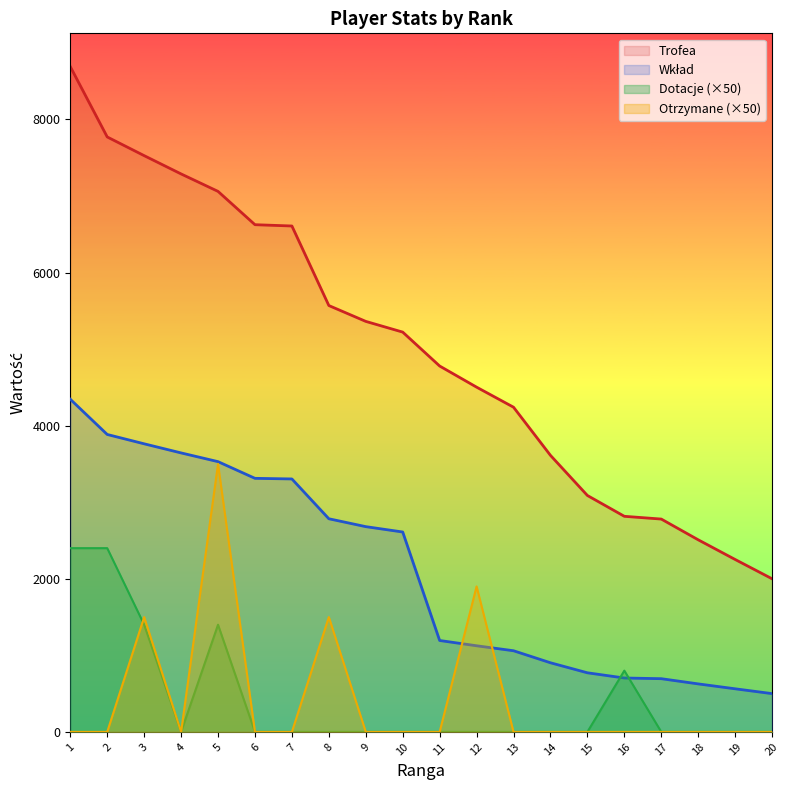

True or false: Otrzymane has a value of 3152 at 12.

False